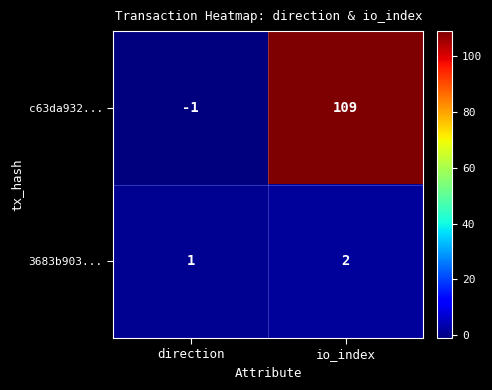

Which category has the lowest value in the c63da932... series?

direction